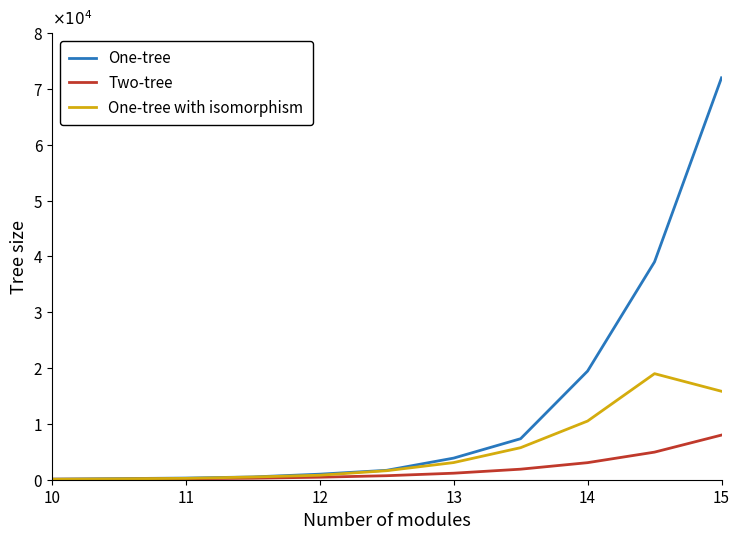

What are all the series names shown in the legend?

One-tree, Two-tree, One-tree with isomorphism